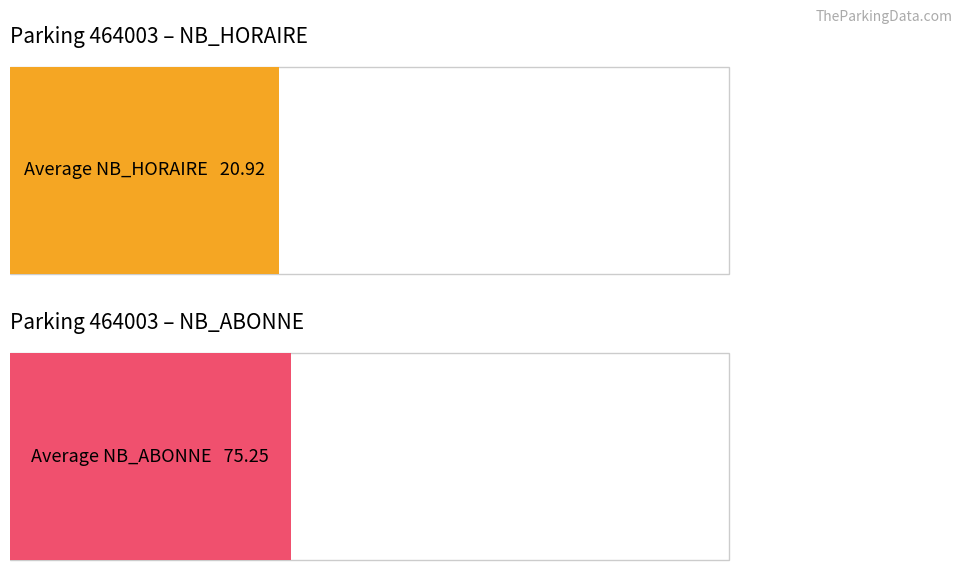

Which series changed the most between 20 and 22?

NB_HORAIRE